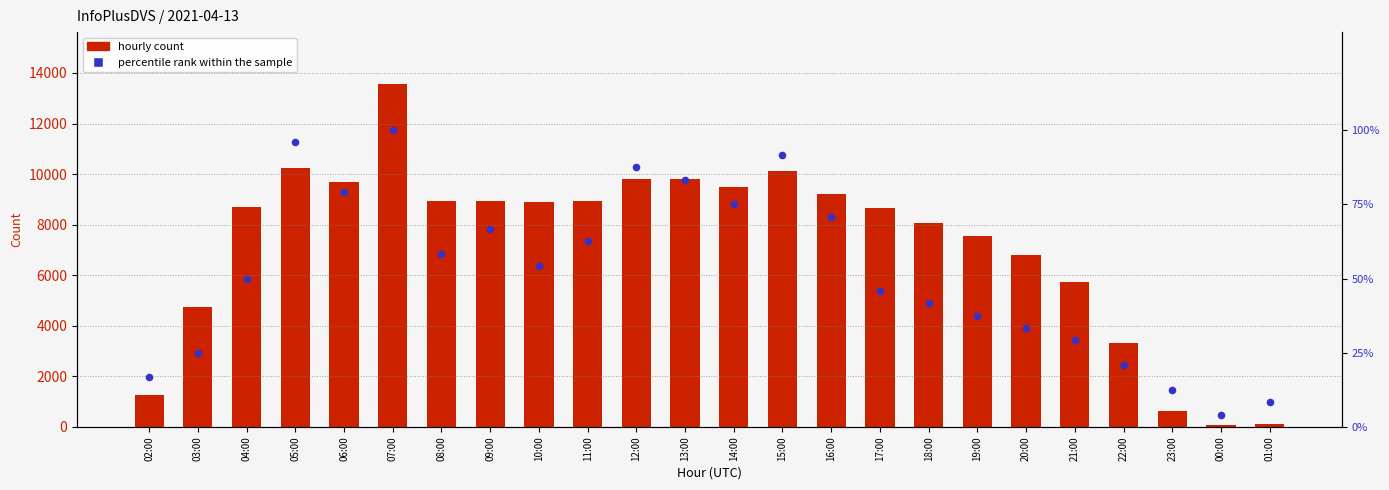

Which series contains the highest Y value?

hourly count